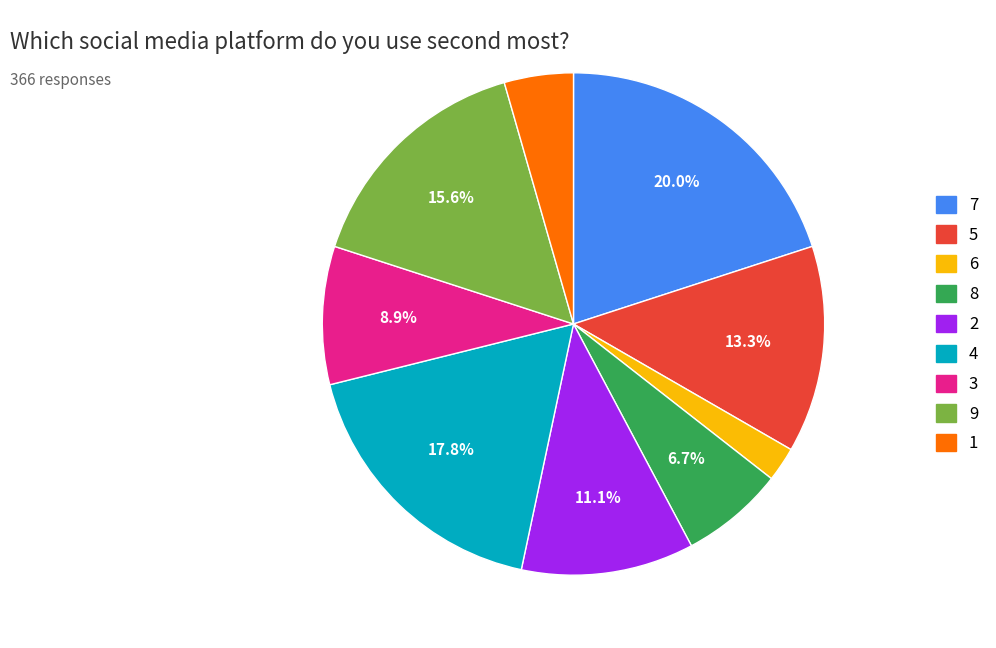

Do 6 and 1 together represent more than half of the pie?

No